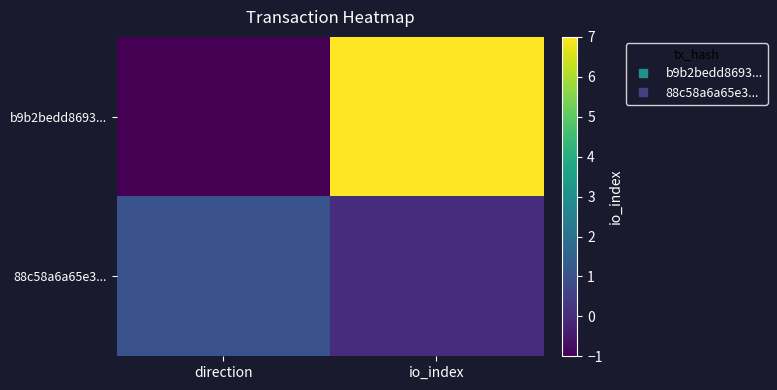

What is the difference between the highest and lowest values at direction?

2